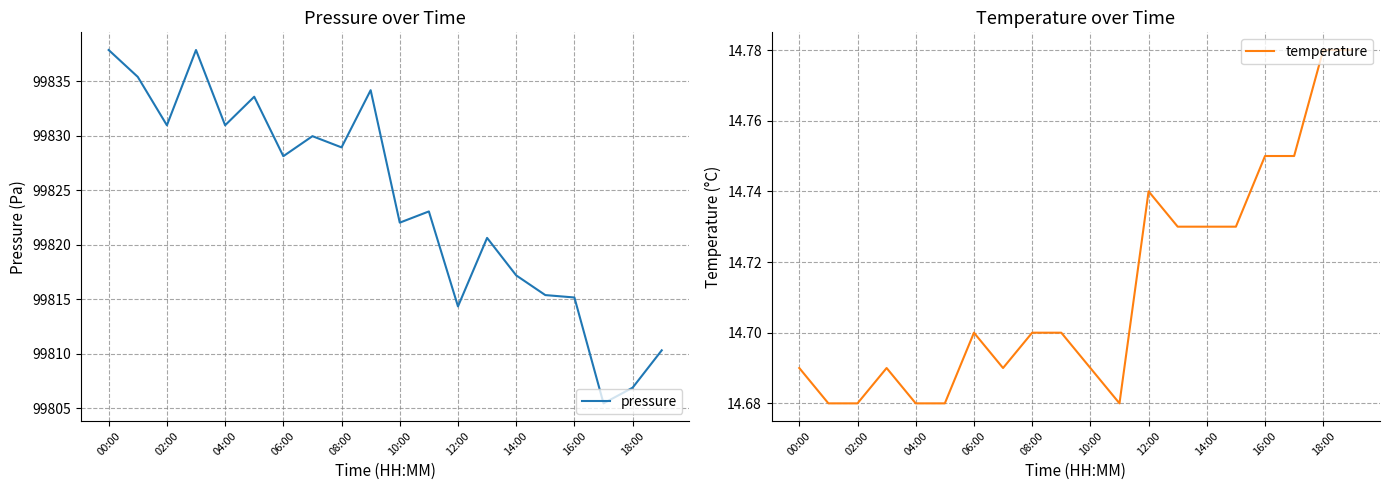

Rank the series by their average value, from highest to lowest.

pressure, temperature